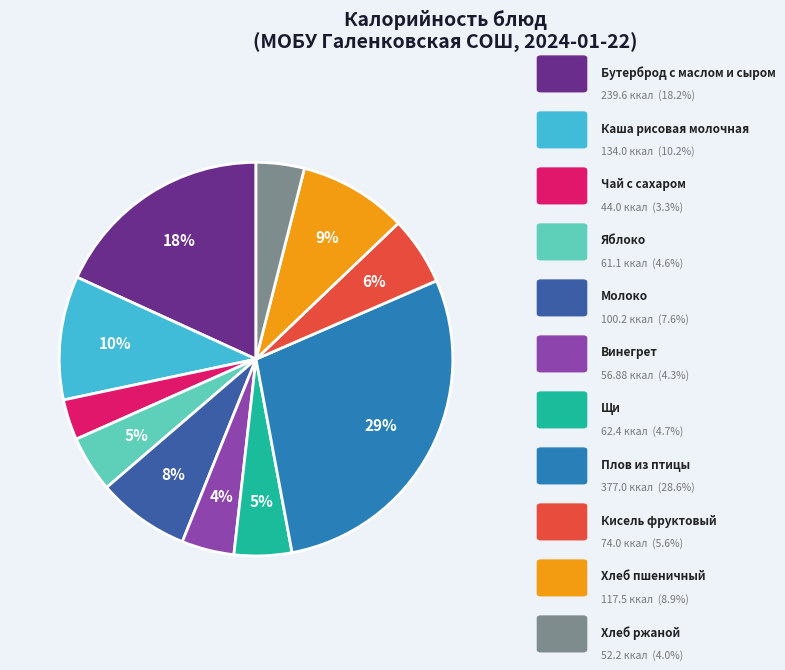

To the nearest percent, what is the average slice percentage?

9%